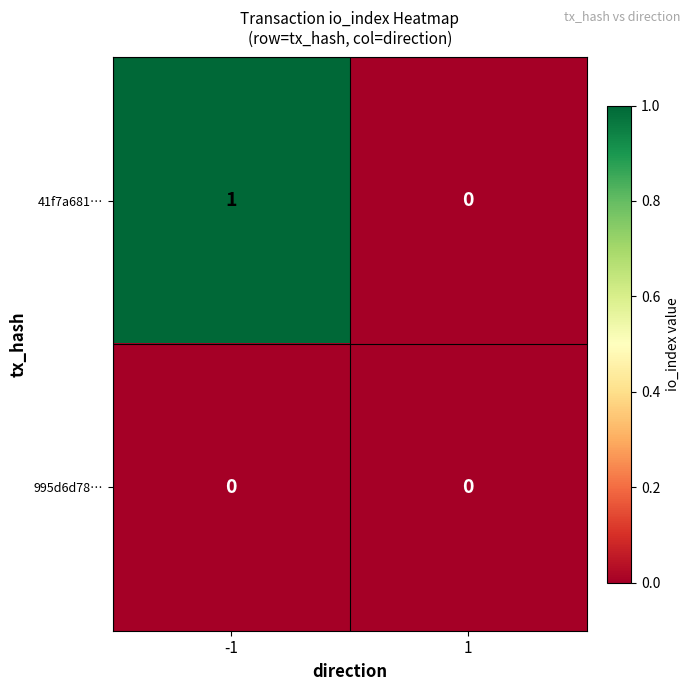

The 41f7a681… series shows 1 at -1. True or false?

True